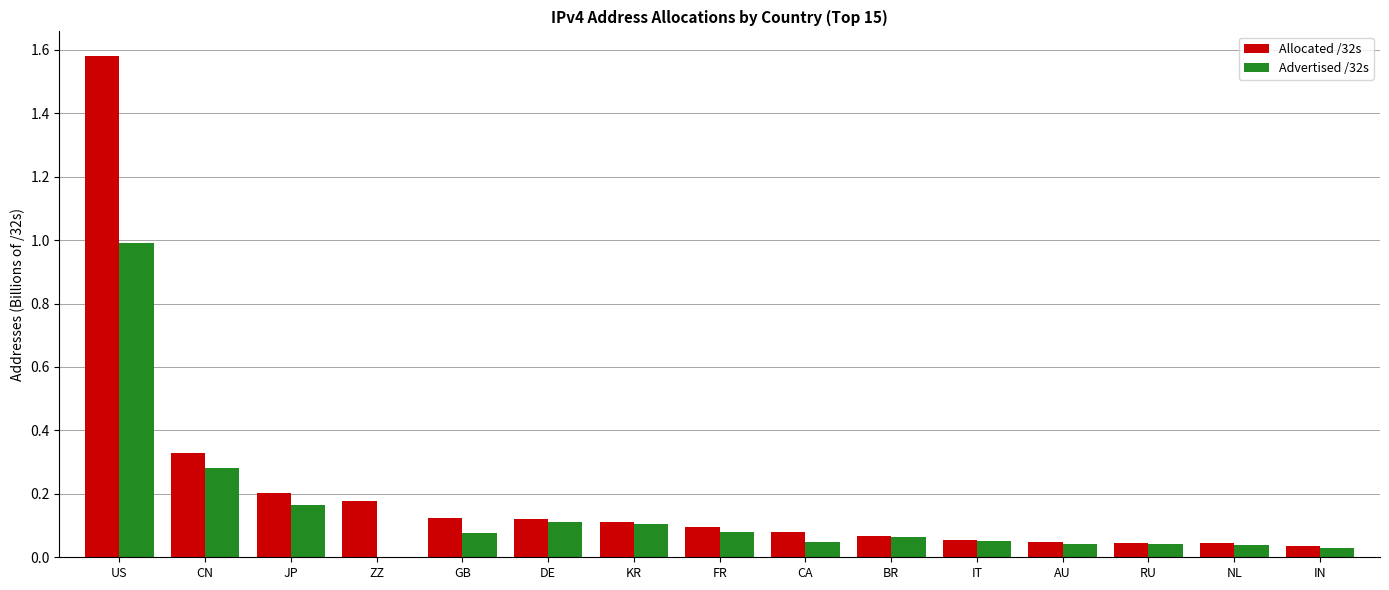

What is the sum of all Advertised /32s values?

2.1